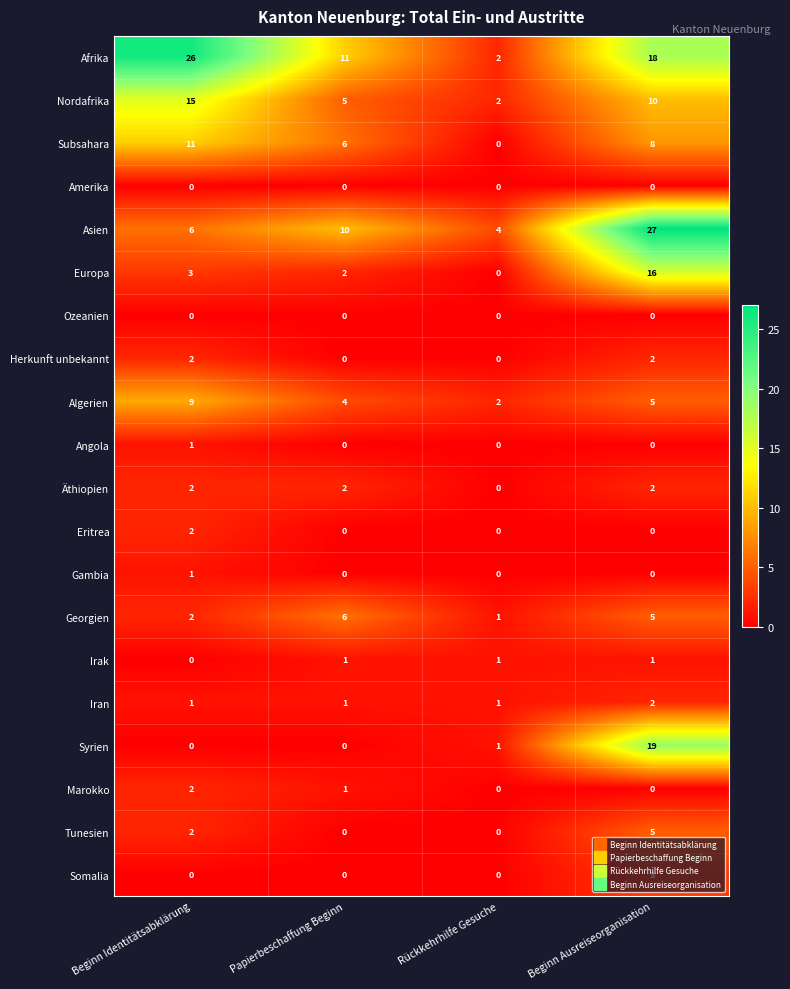

The Syrien series shows 9 at Beginn Identitätsabklärung. True or false?

False